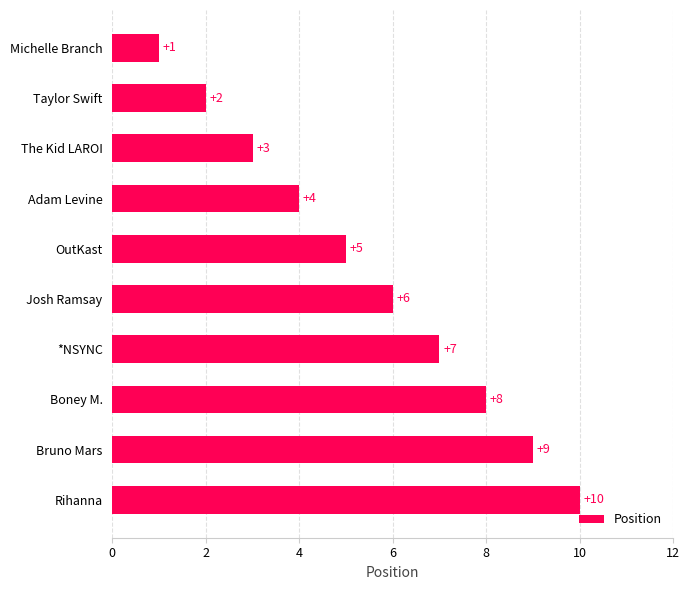

Which has a higher value, OutKast or Bruno Mars?

Bruno Mars